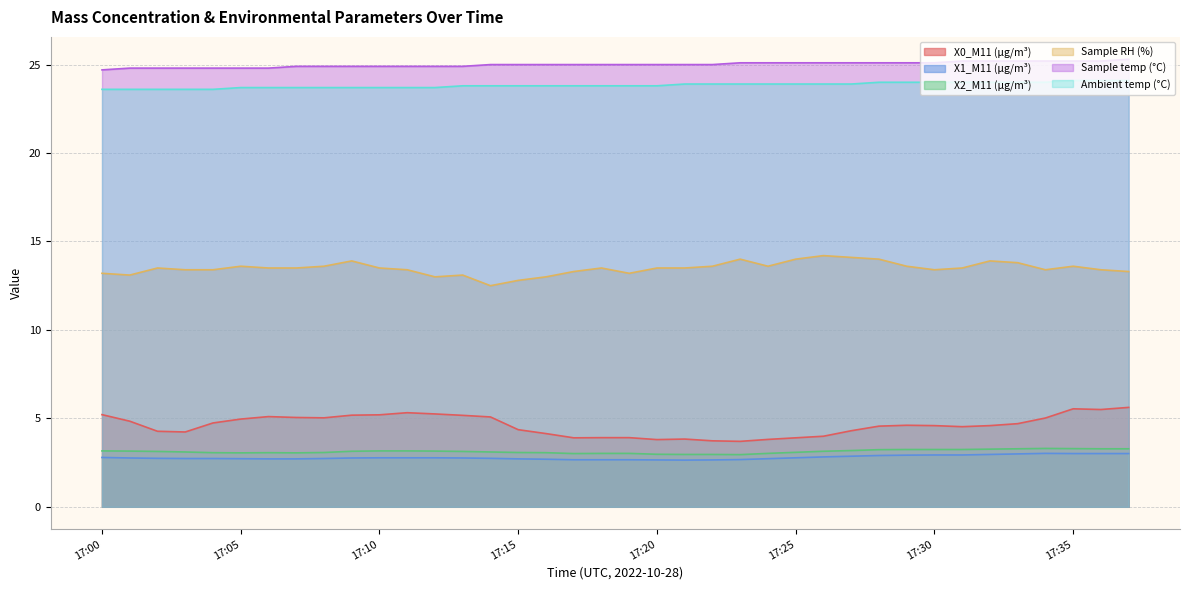

Which category has the highest value in the X1_M11 (μg/m³) series?

17:34